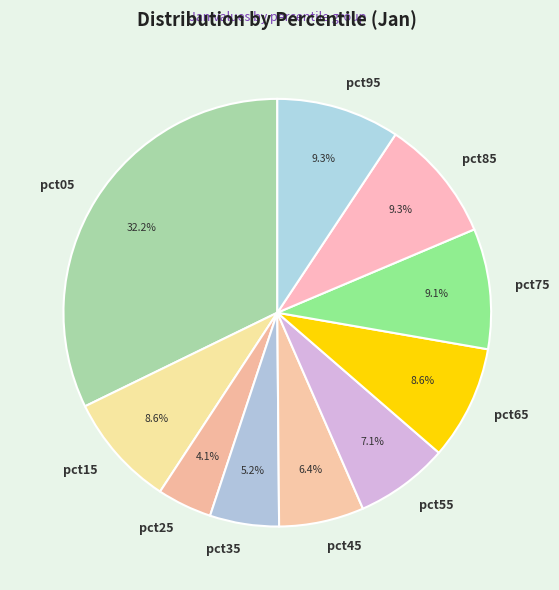

How much of the chart is everything except pct05?

67.8%